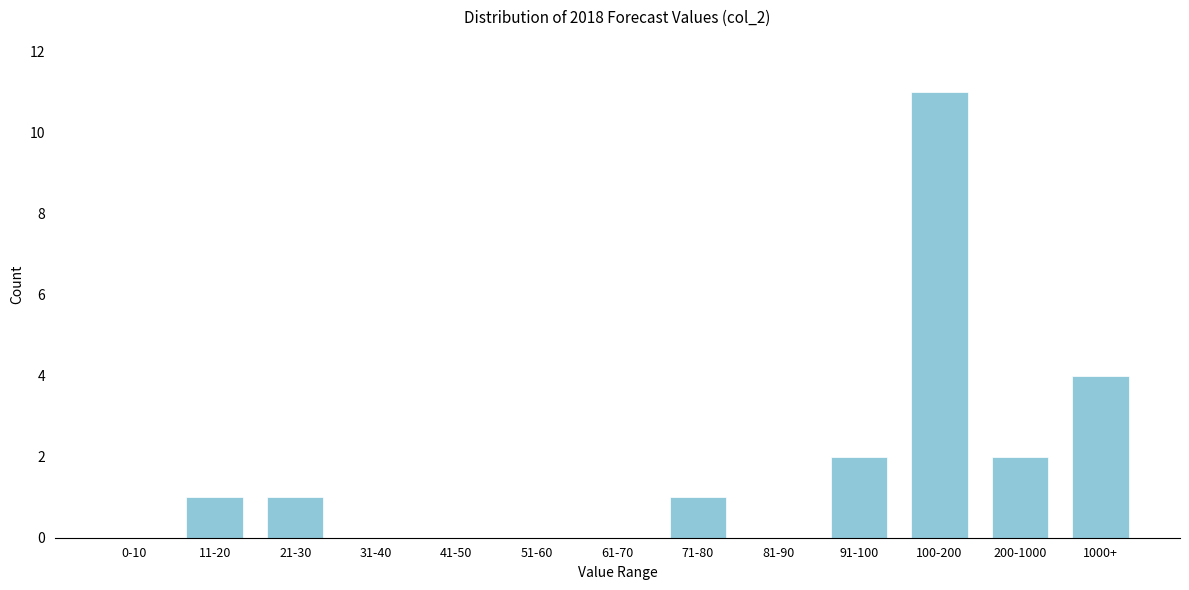

Reading left to right, what are all the values shown in this chart?

0-10=0	11-20=1	21-30=1	31-40=0	41-50=0	51-60=0	61-70=0	71-80=1	81-90=0	91-100=2	100-200=11	200-1000=2	1000+=4